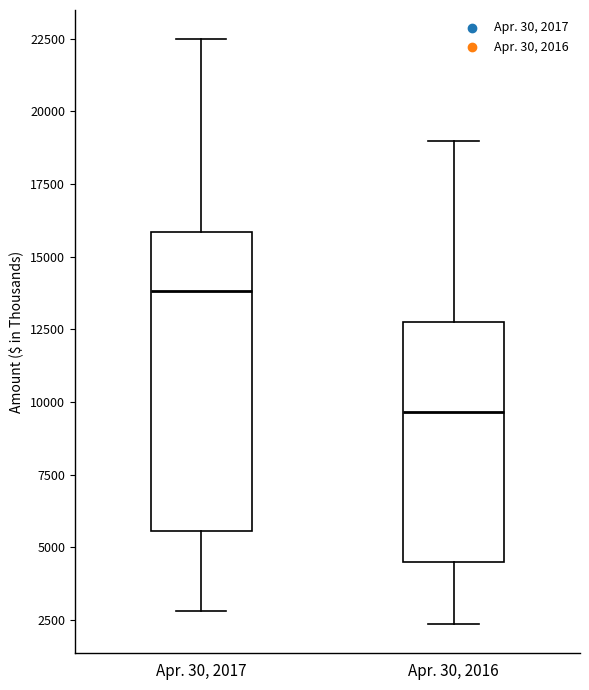

Where does the upper whisker of the box for Apr. 30, 2017 end on the y-axis? The values are not printed on the chart, so give them approximately, as read against the axis.

22500